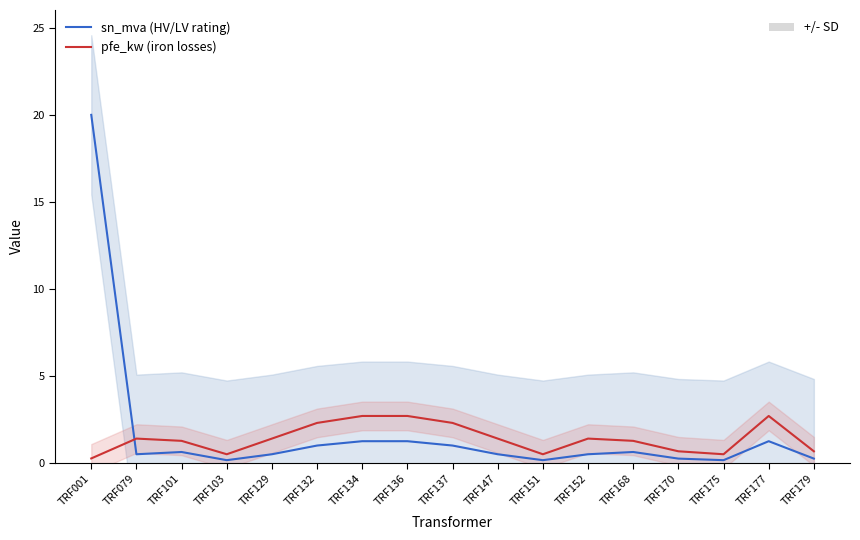

What is the highest value of the sn_mva (HV/LV rating) series?

20.0